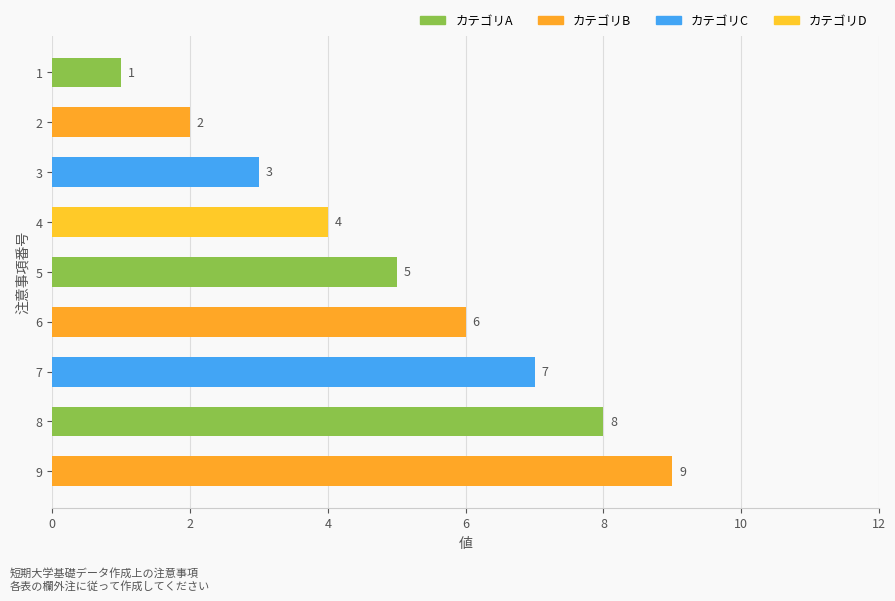

What is the maximum value shown in the chart?

9